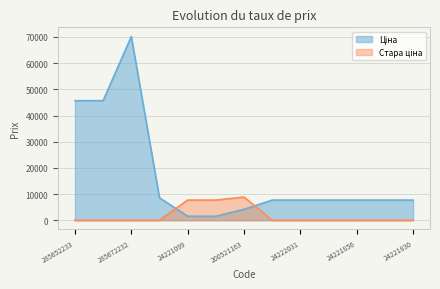

What is the average value of the Ціна series?

17188.6